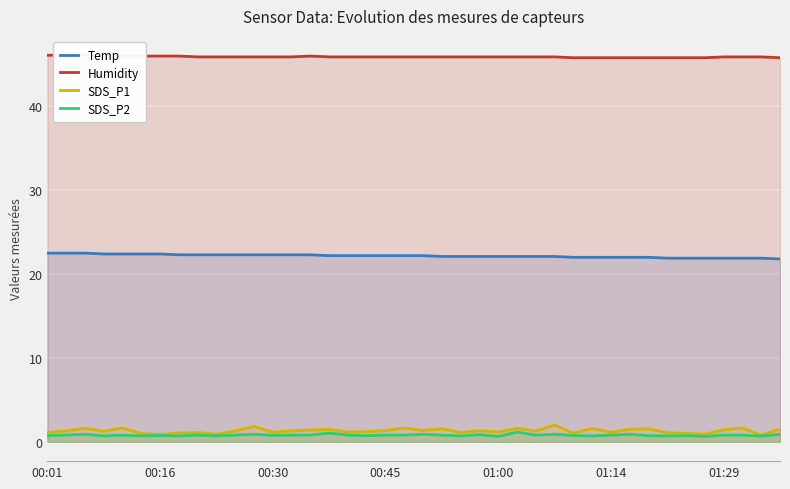

True or false: Temp and SDS_P1 cross at least once.

False